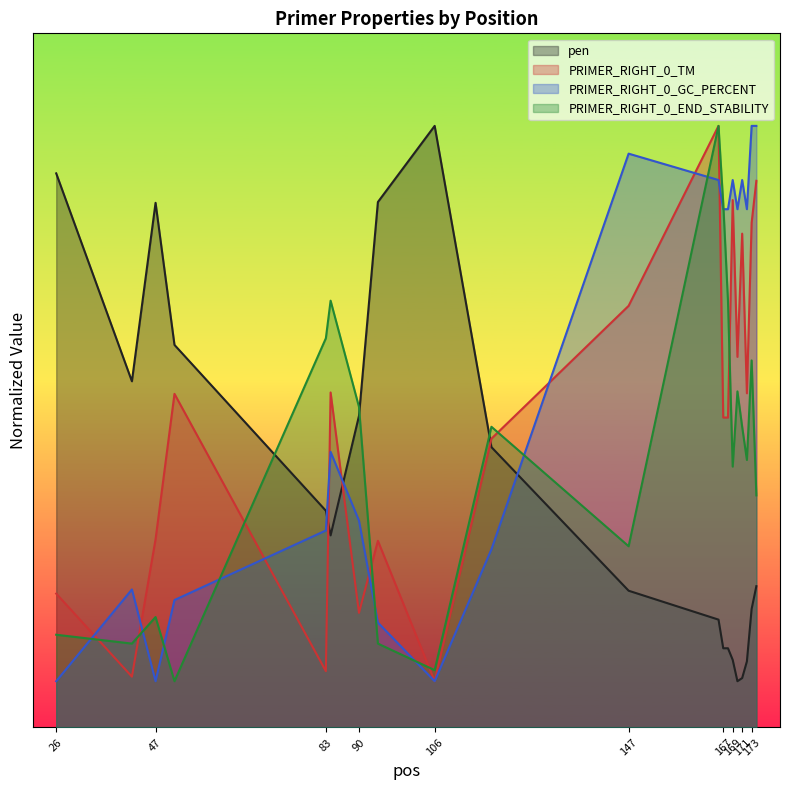

What is the difference between the highest and lowest values at 171?

53.8